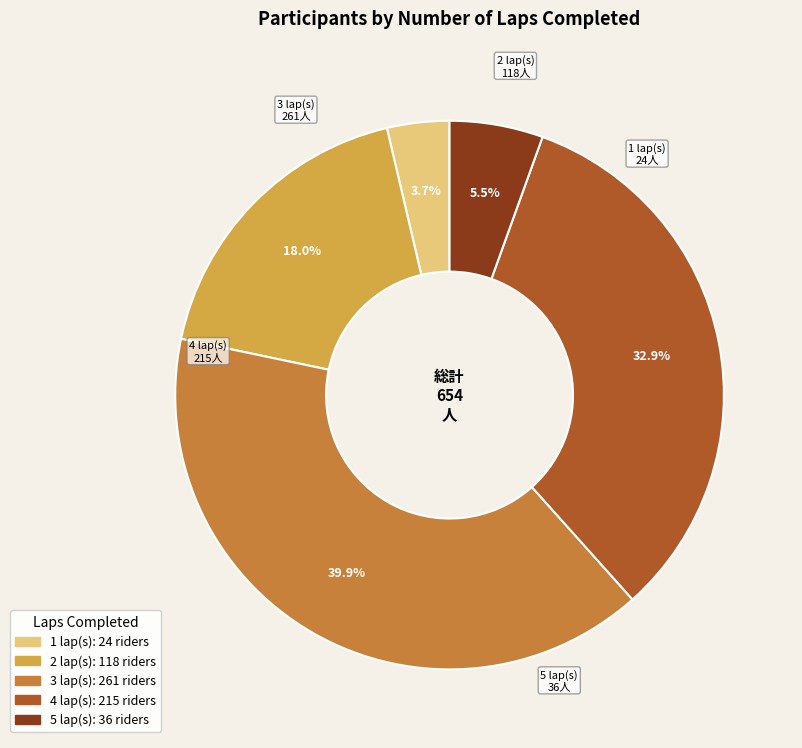

Is there a majority slice in this chart?

No